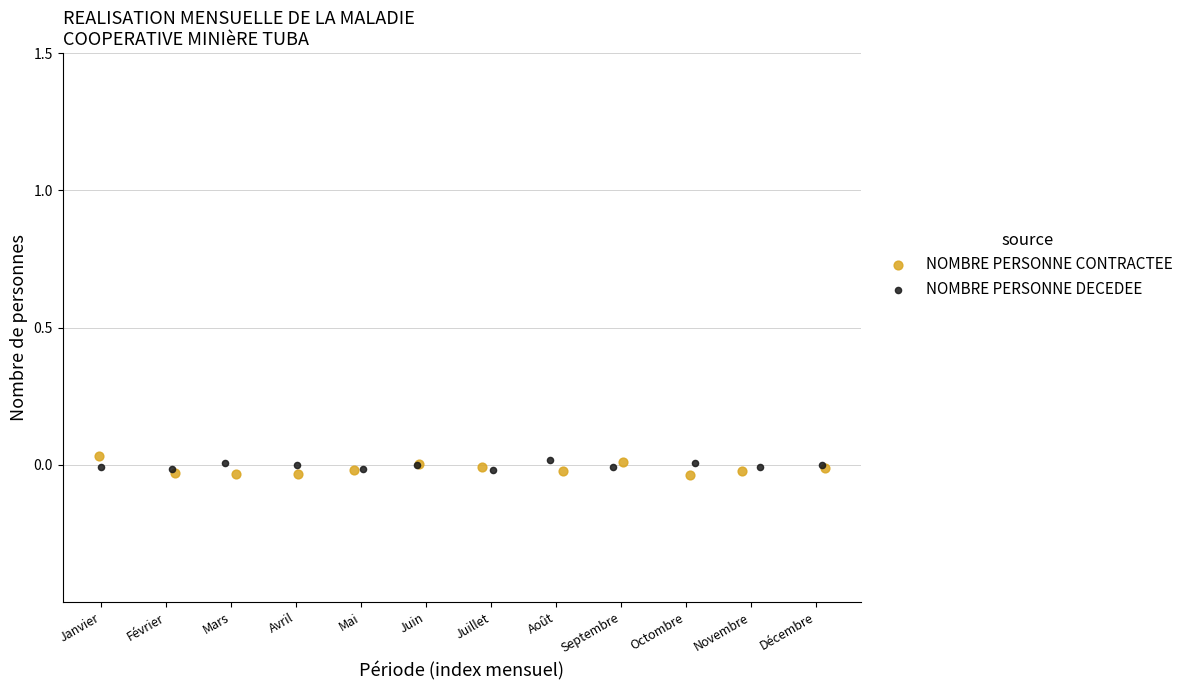

What are all the series names shown in the legend?

NOMBRE PERSONNE CONTRACTEE, NOMBRE PERSONNE DECEDEE